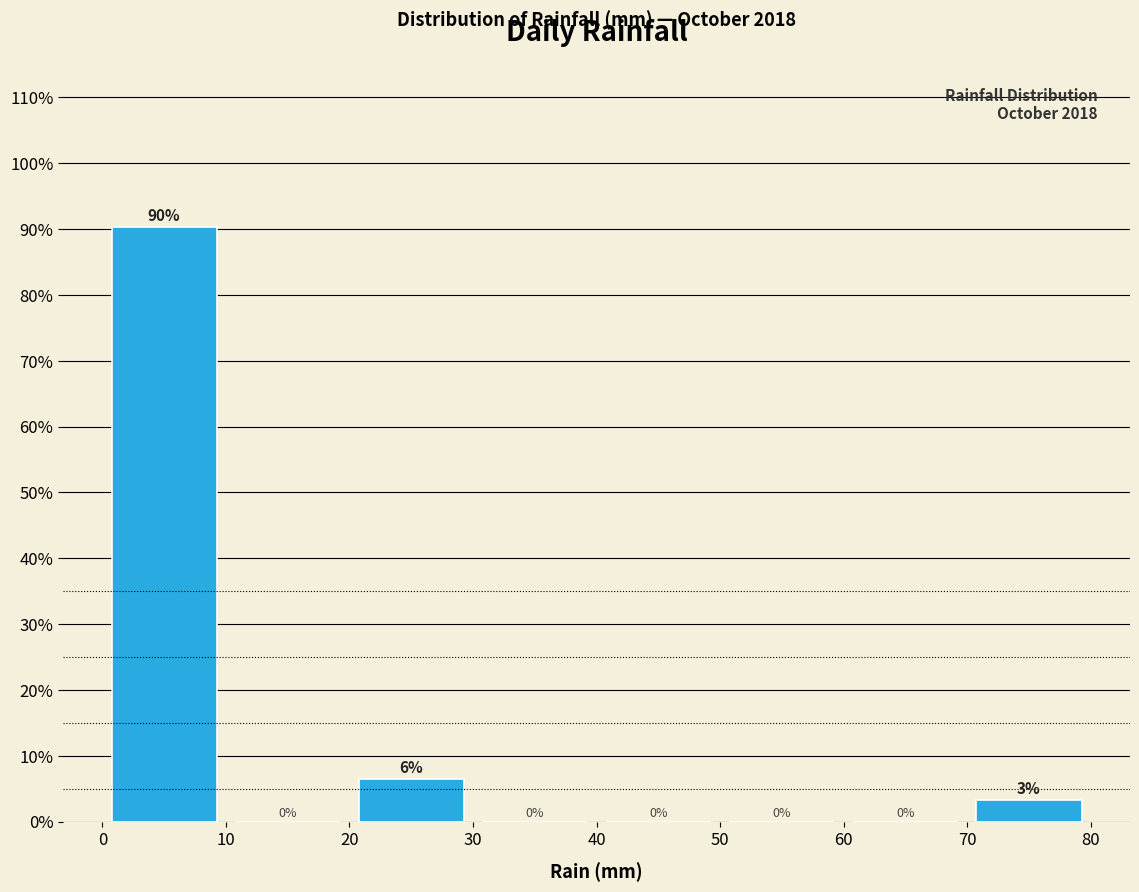

Which range on the x-axis has the tallest bar?

0 to 10